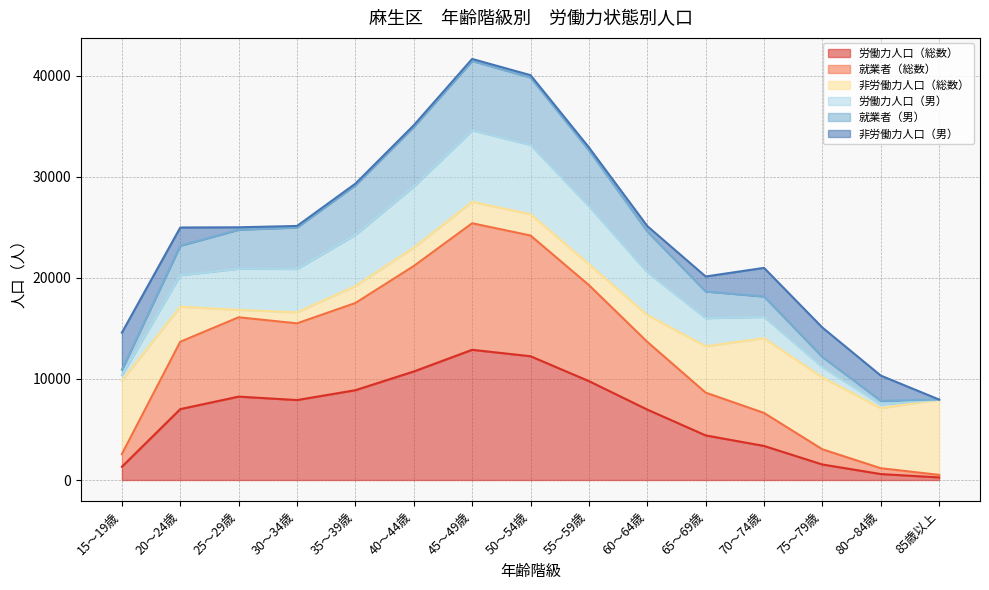

Which series changed the most between 25～29歳 and 30～34歳?

就業者（総数）